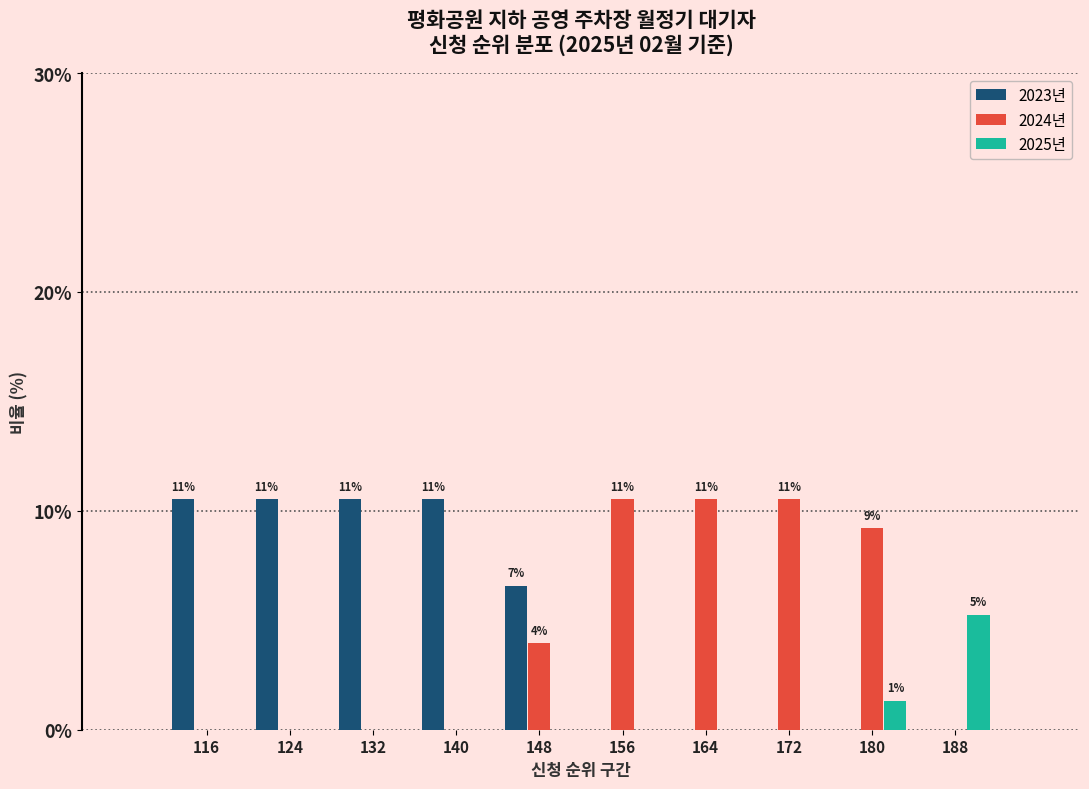

Reading left to right, list all the values displayed in this chart.

2023년: 116=10.5	124=10.5	132=10.5	140=10.5	148=6.6	156=0.0	164=0.0	172=0.0	180=0.0	188=0.0
2024년: 116=0.0	124=0.0	132=0.0	140=0.0	148=3.9	156=10.5	164=10.5	172=10.5	180=9.2	188=0.0
2025년: 116=0.0	124=0.0	132=0.0	140=0.0	148=0.0	156=0.0	164=0.0	172=0.0	180=1.3	188=5.3